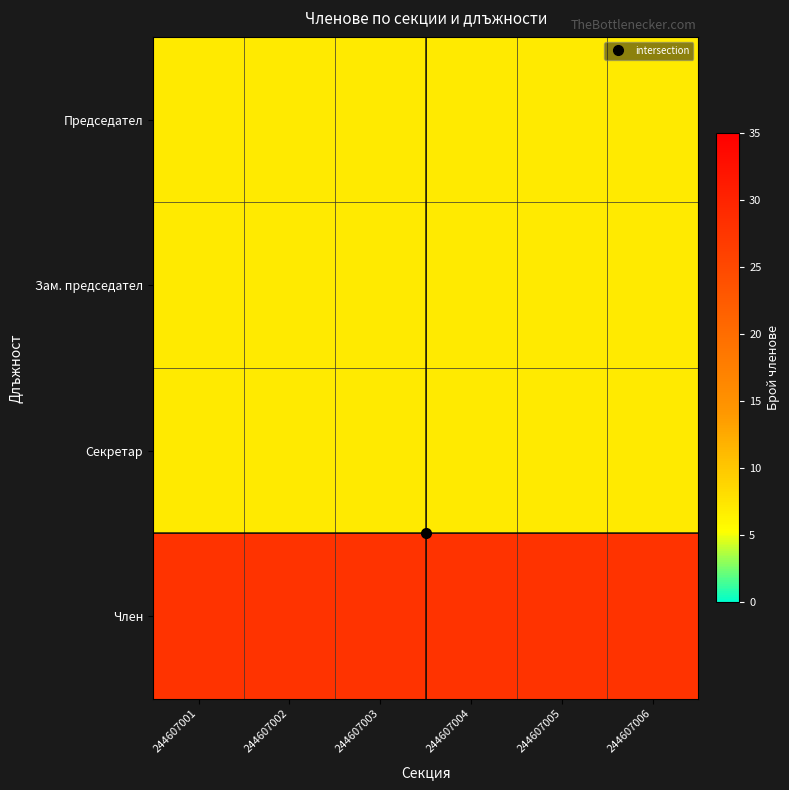

Reading left to right, list all the values displayed in this chart.

Председател: 244607001=7	244607002=7	244607003=7	244607004=7	244607005=7	244607006=7
Зам. председател: 244607001=7	244607002=7	244607003=7	244607004=7	244607005=7	244607006=7
Секретар: 244607001=7	244607002=7	244607003=7	244607004=7	244607005=7	244607006=7
Член: 244607001=28	244607002=28	244607003=28	244607004=28	244607005=28	244607006=28